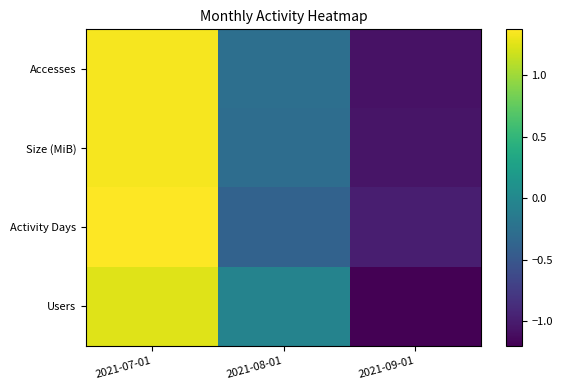

Rank the series at 2021-08-01 from highest to lowest value.

Users, Accesses, Size (MiB), Activity Days